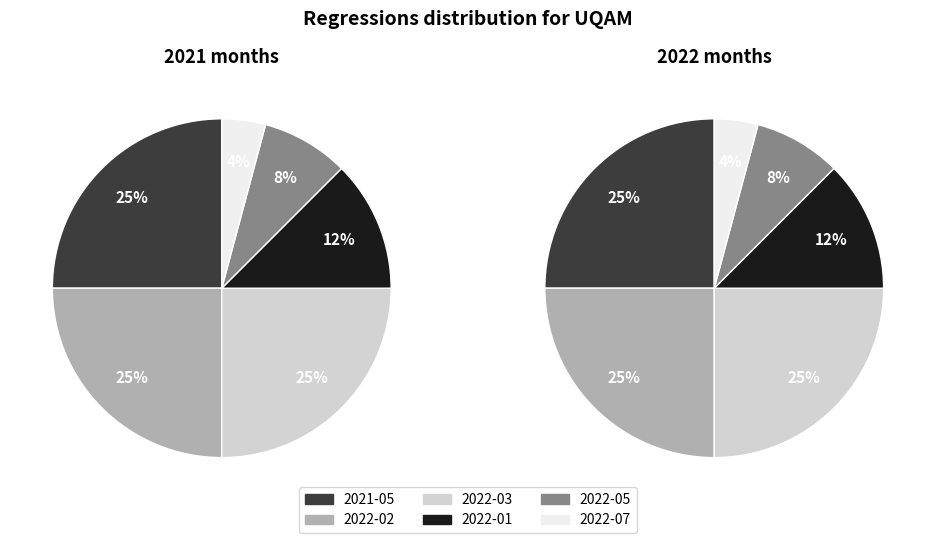

Count the number of slices in the pie.

6